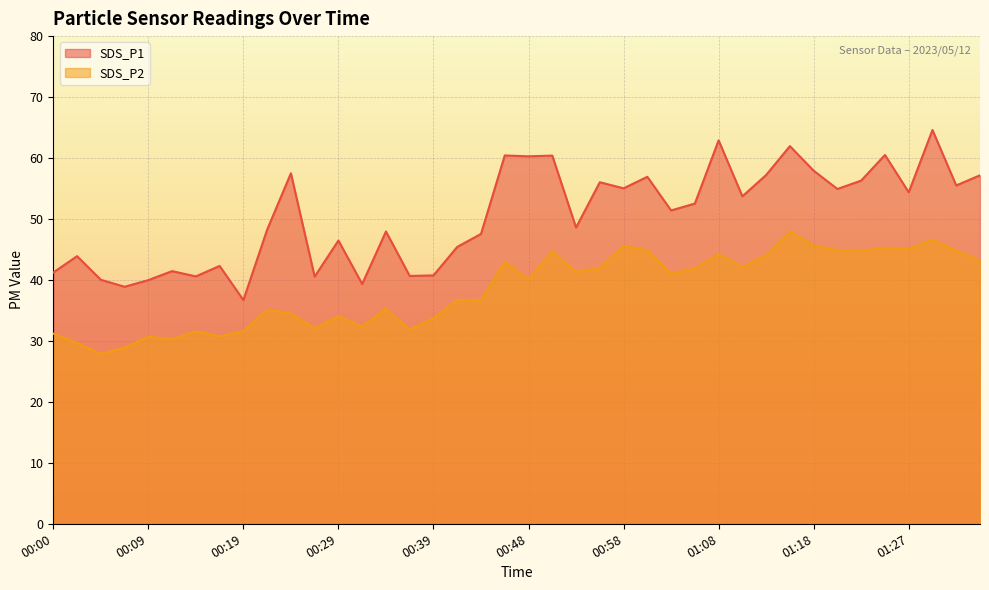

Which series has the widest spread of values?

SDS_P1